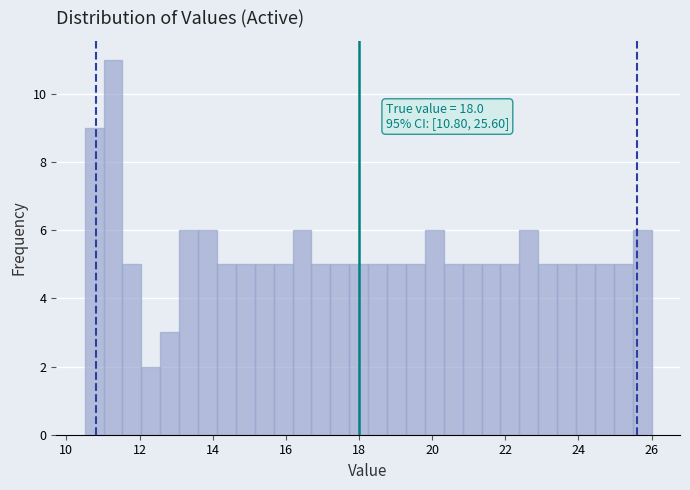

Read against the x-axis, roughly where is the centre of the tallest bar?

11.2